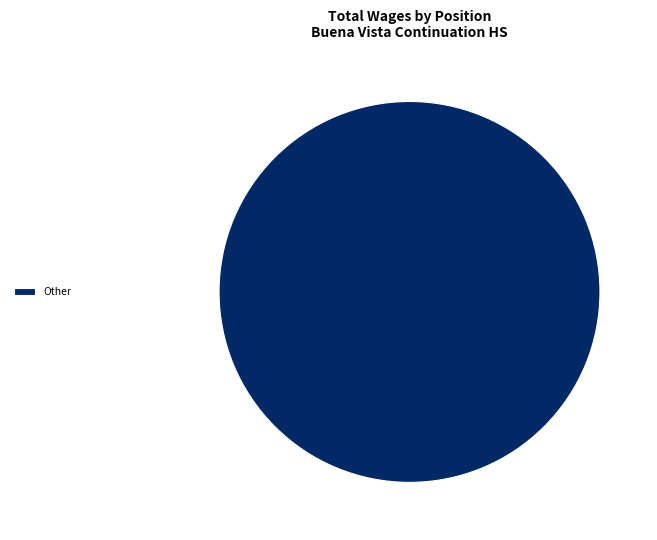

True or false: Other accounts for 87% of the total.

False